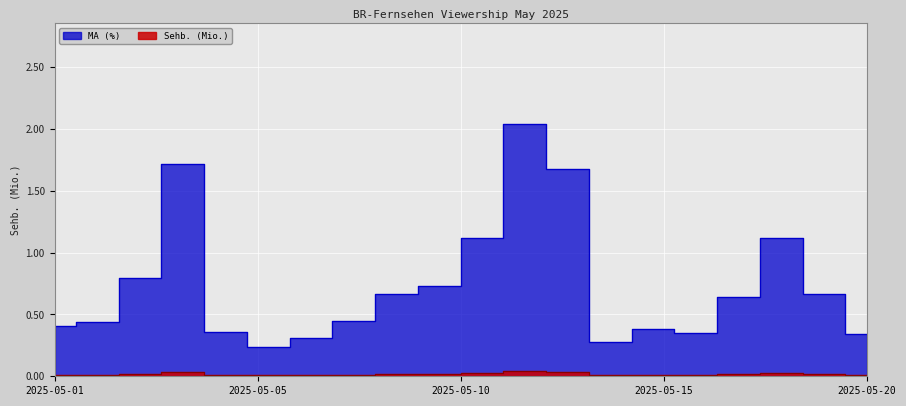

Which series has the largest range (max minus min)?

MA (%)